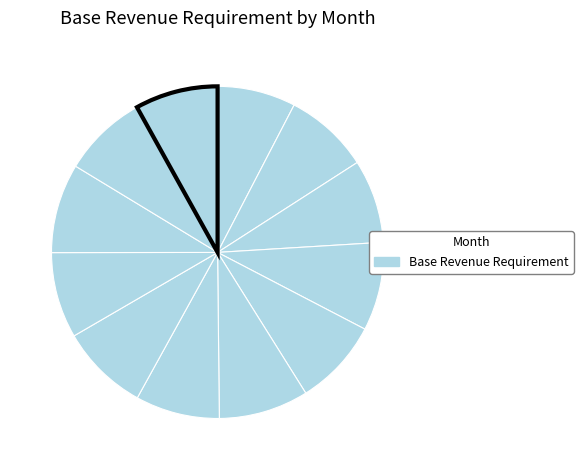

Which category has the biggest portion of the pie?

August